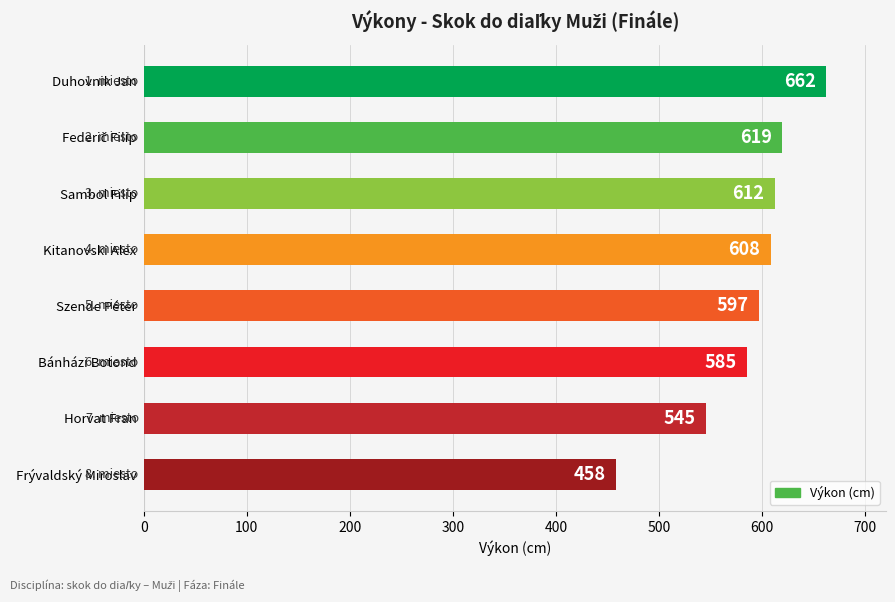

How many series are shown in this chart?

1